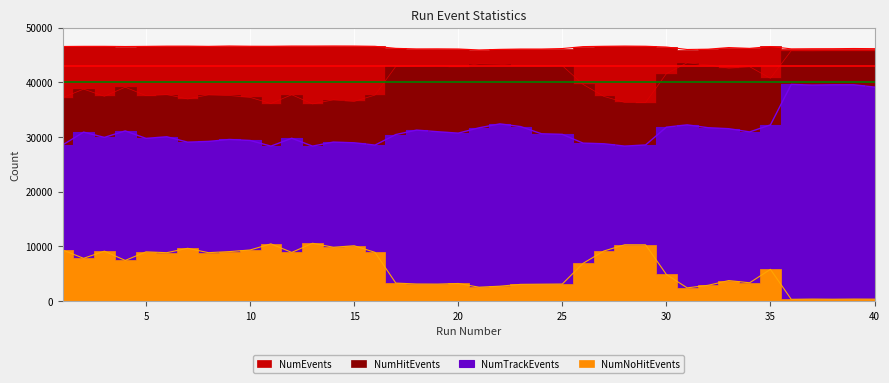

The value of NumTrackEvents at 29 is 6689. True or false?

False